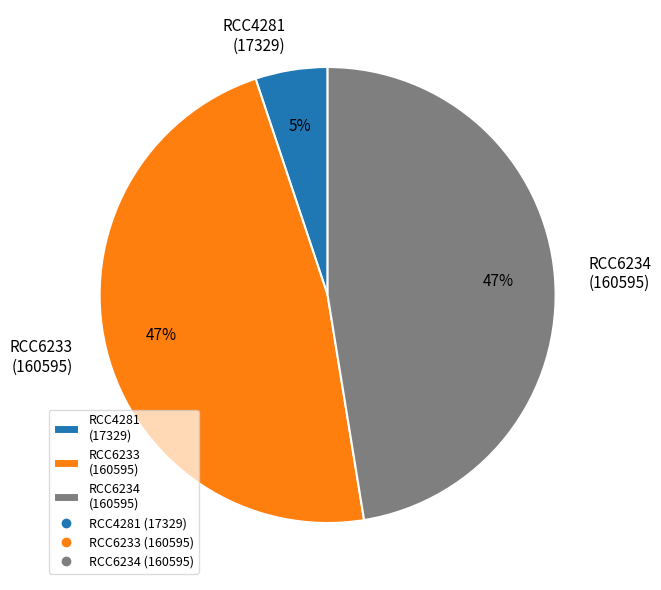

Do RCC4281 (17329) and RCC6234 (160595) together represent more than half of the pie?

Yes